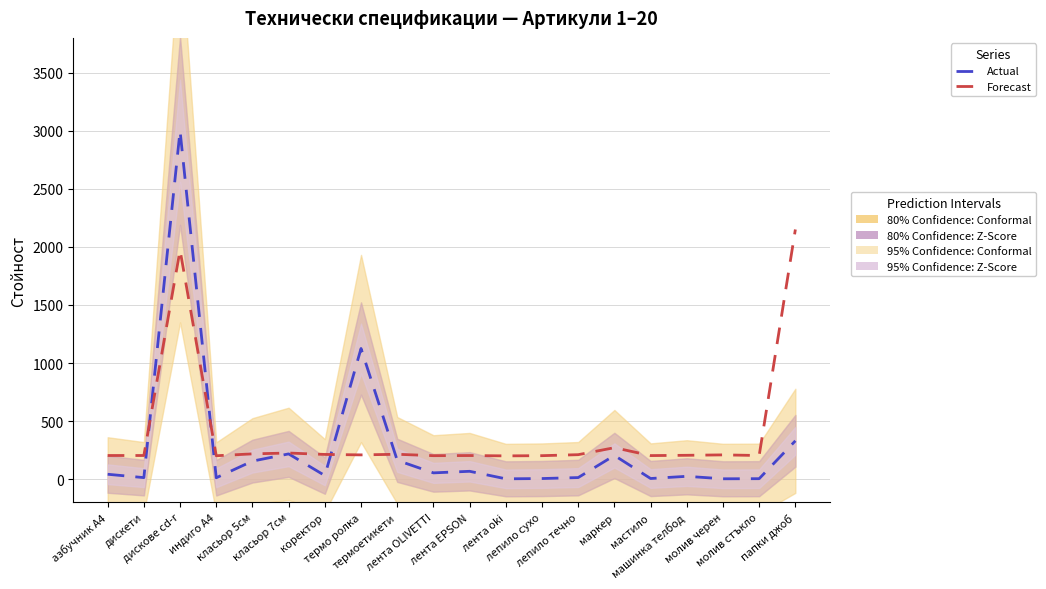

How many interior local peaks does the Actual series have?

6